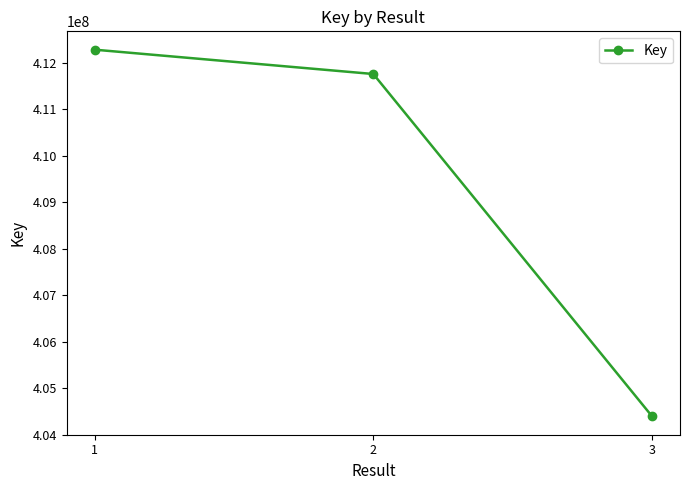

What is the value of the 3rd point from the left?

404392791